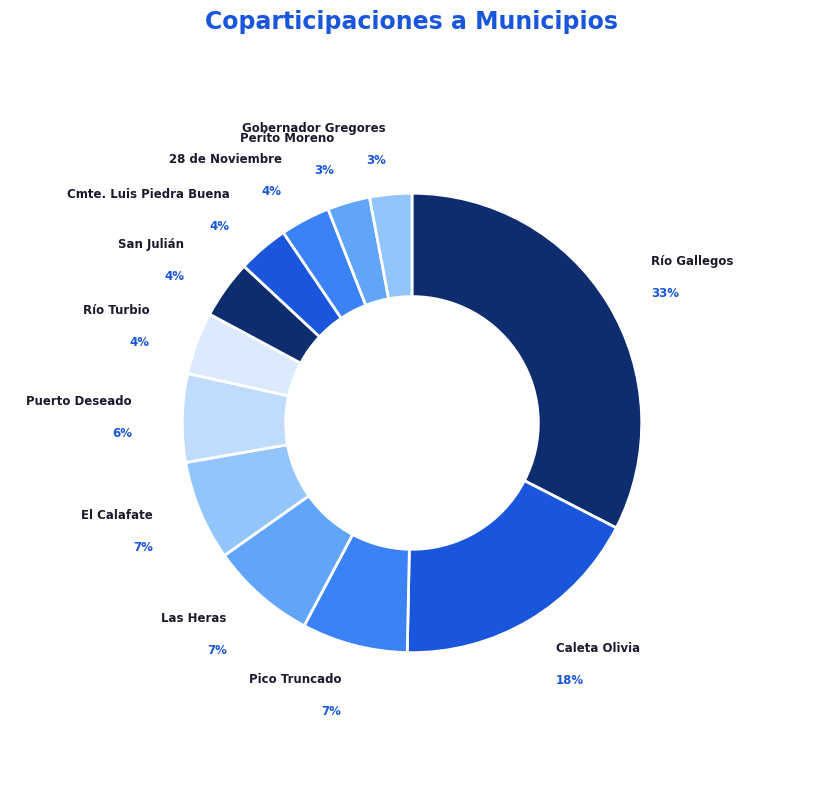

Which has a higher value, Río Turbio or El Calafate?

El Calafate